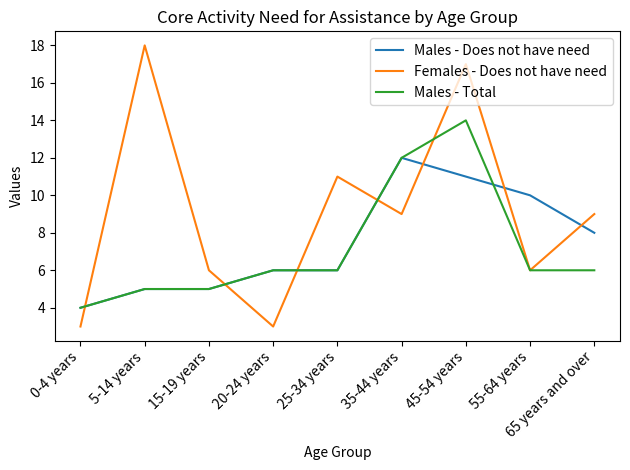

What position from the left is 35-44 years?

6